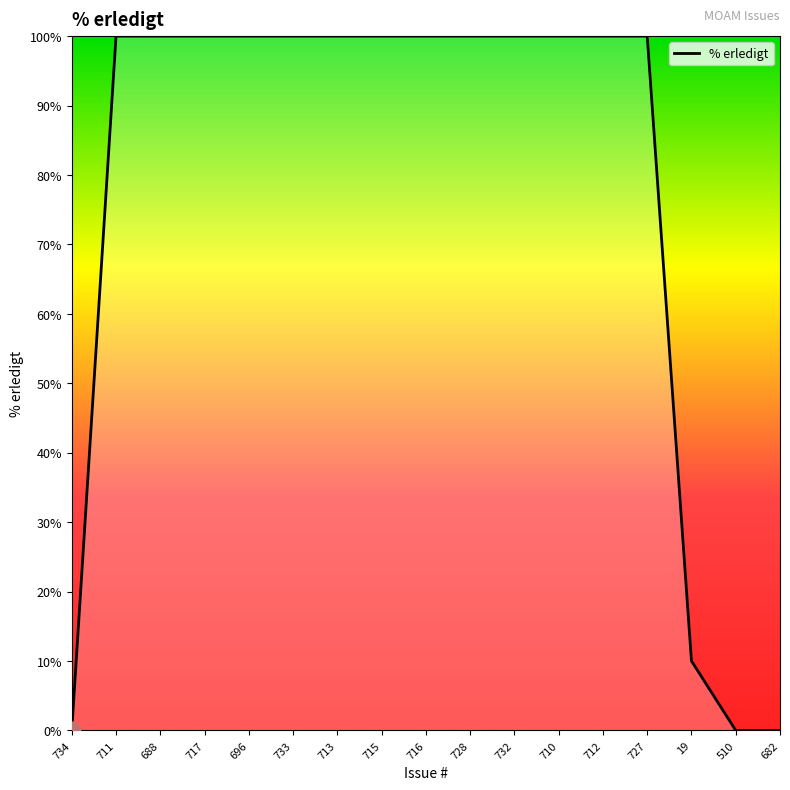

What is the difference between the maximum and minimum values?

100